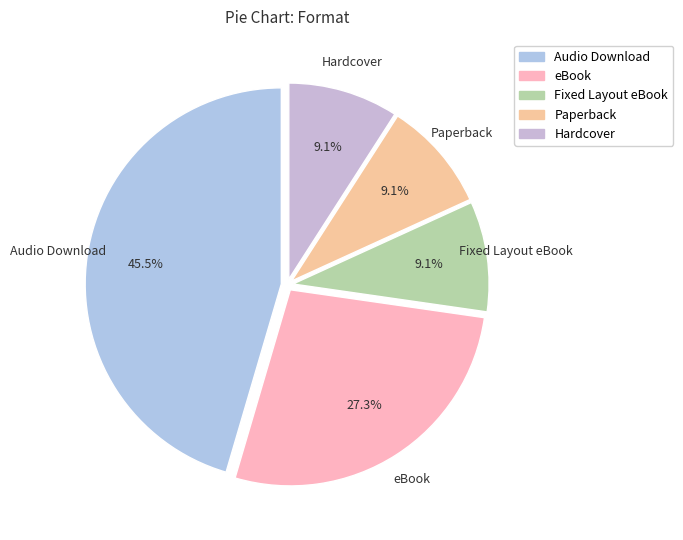

Does any single category account for the majority?

No